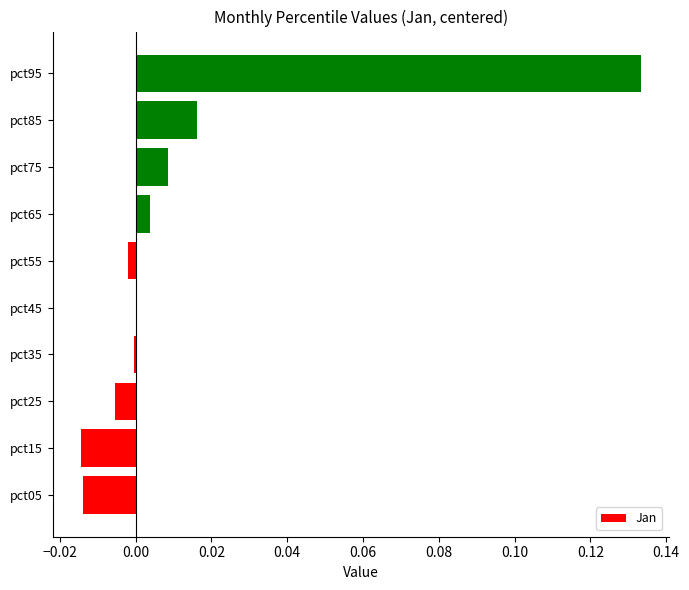

Which has a higher value, pct95 or pct75?

pct95